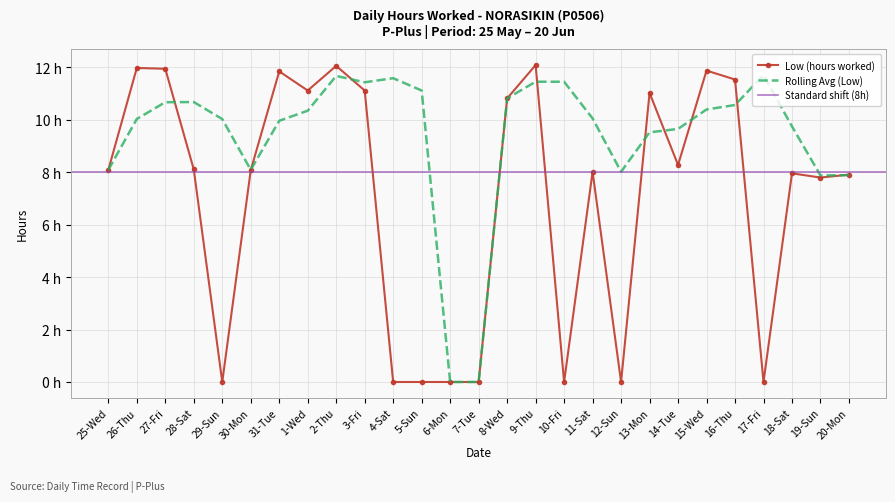

Which label corresponds to the smallest value in the chart?

29-Sun